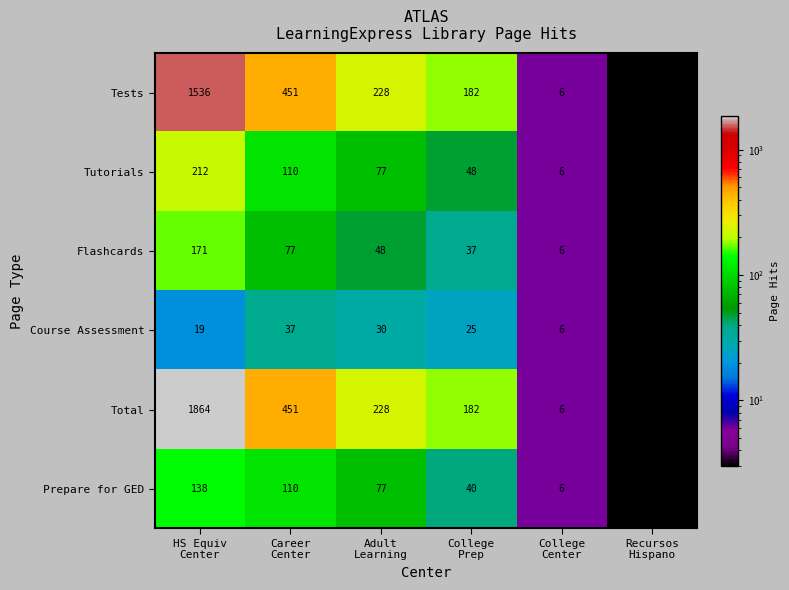

Which series has the widest spread of values?

Total